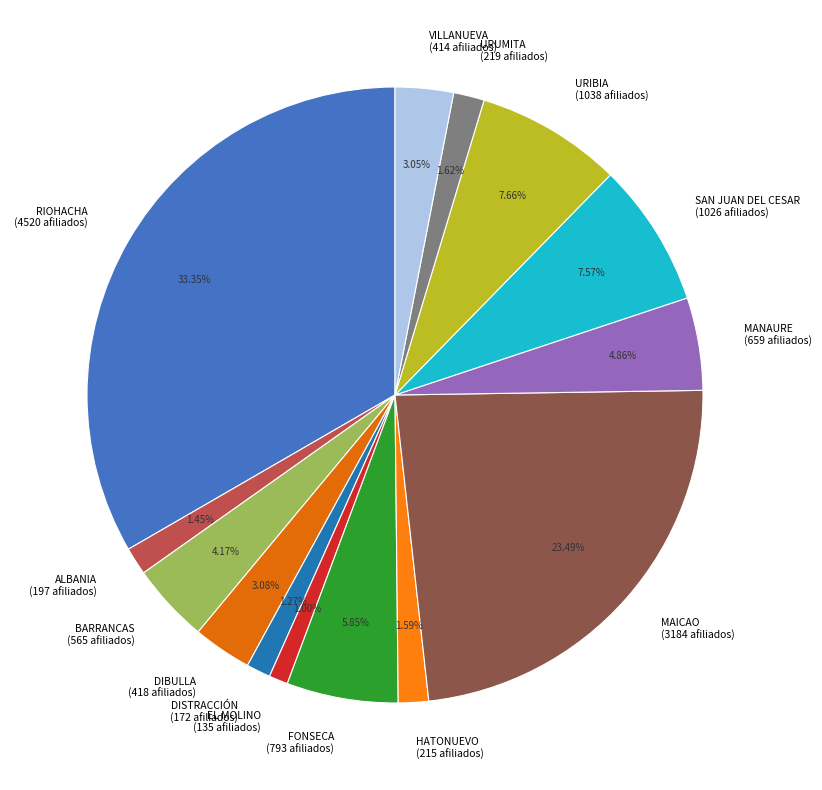

Which has a higher value, MANAURE or HATONUEVO?

MANAURE